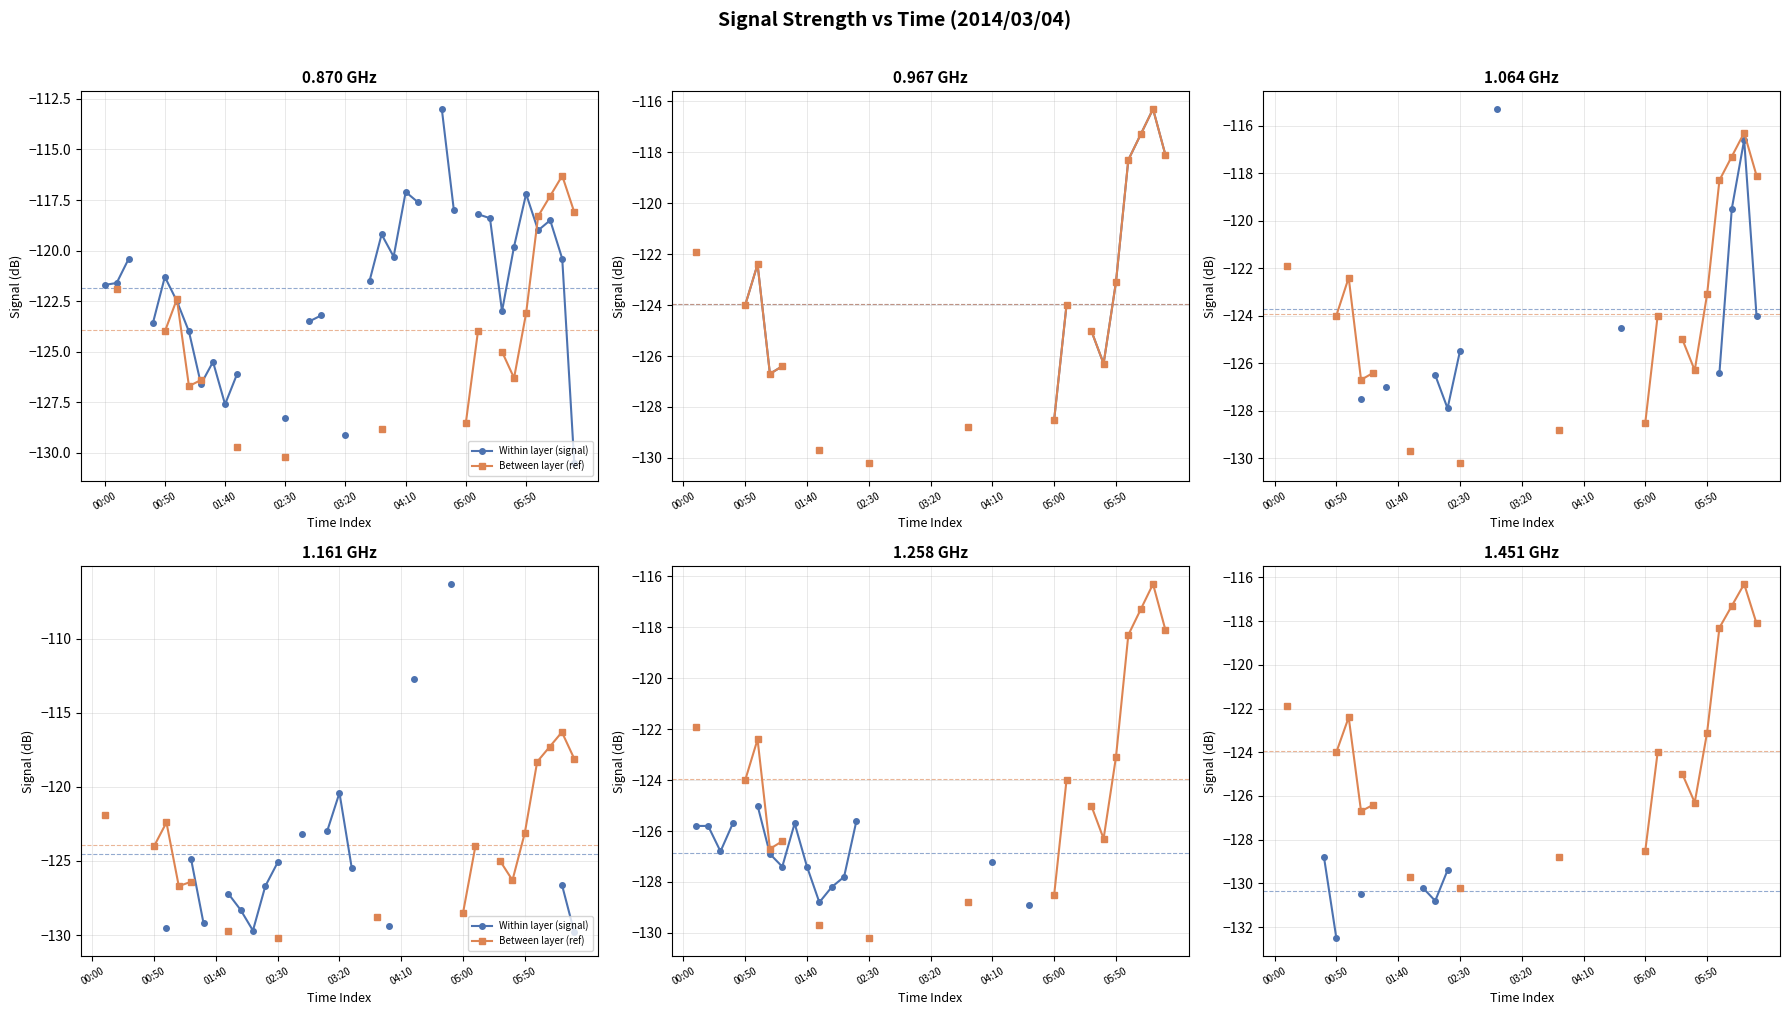

How many lines are shown in the chart?

2